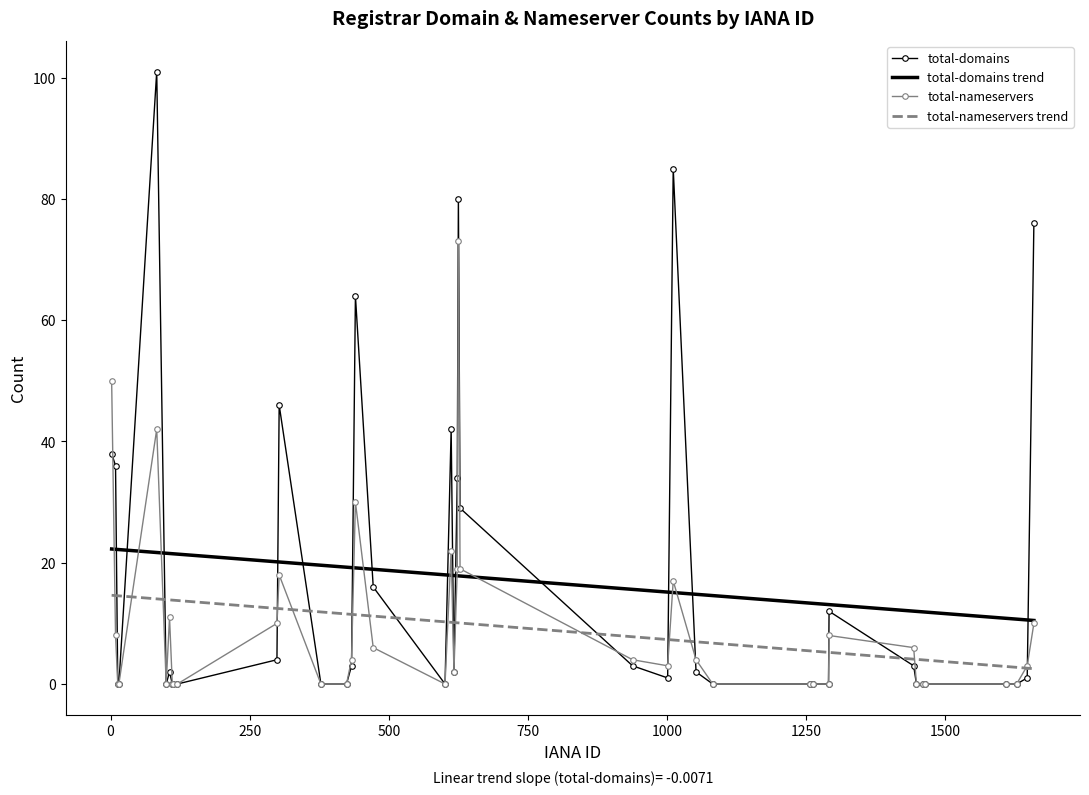

List the series in order of their peak value, lowest first.

total-nameservers trend, total-domains trend, total-nameservers, total-domains